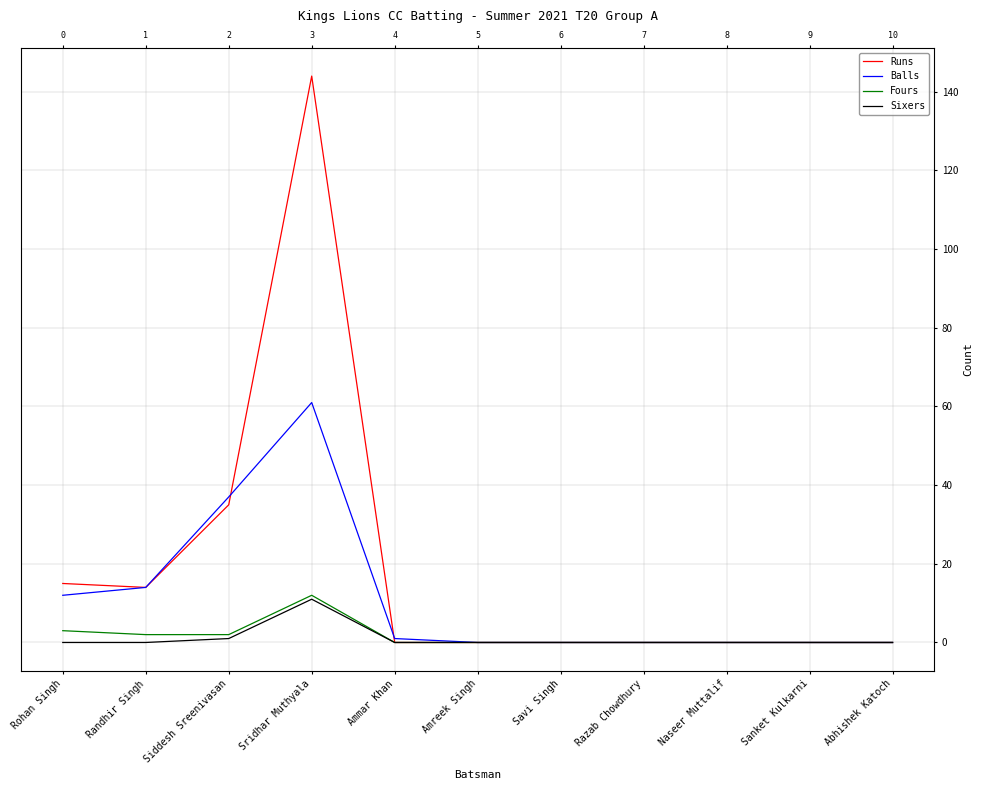

True or false: Balls and Sixers intersect in this chart.

False